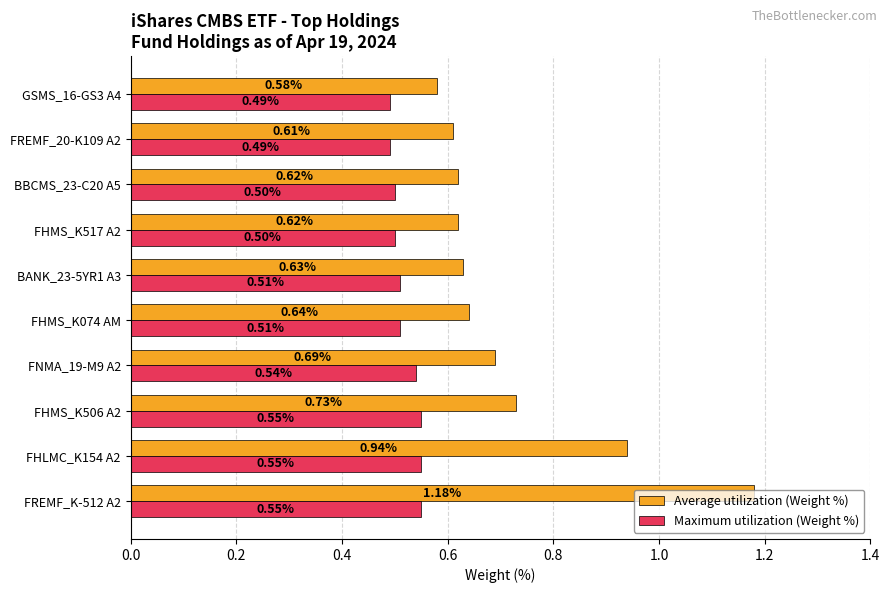

At which category is the sum across all series the highest?

FREMF_K-512 A2